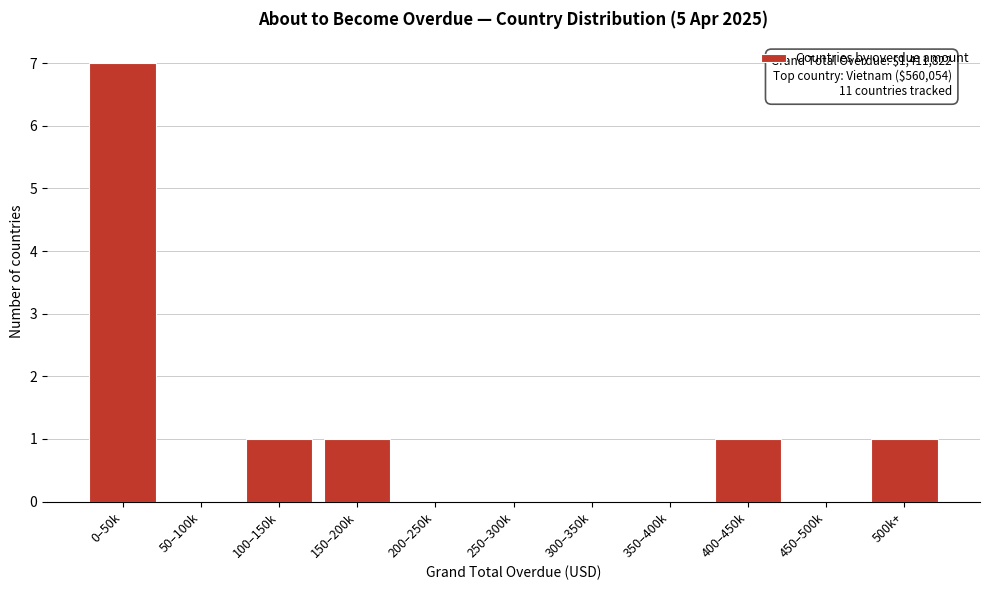

Reading left to right, what are all the values shown in this chart?

0–50k=7	50–100k=0	100–150k=1	150–200k=1	200–250k=0	250–300k=0	300–350k=0	350–400k=0	400–450k=1	450–500k=0	500k+=1